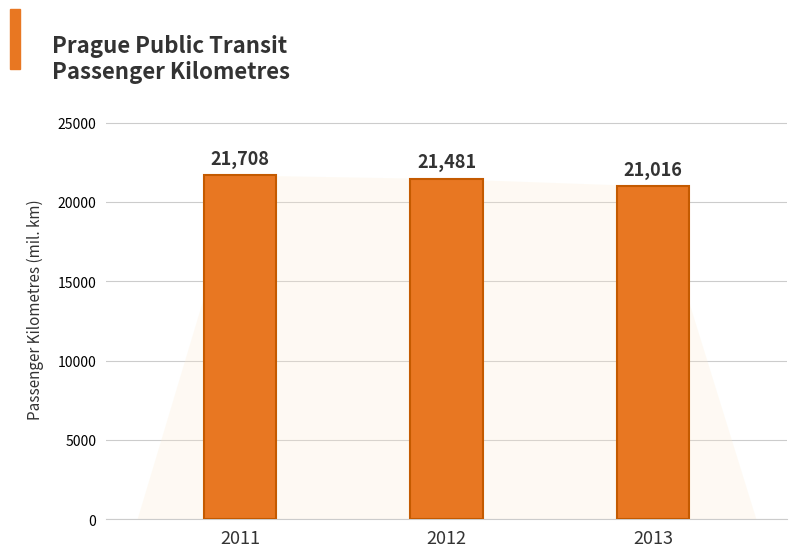

What is the difference between the maximum and minimum values?

691.6